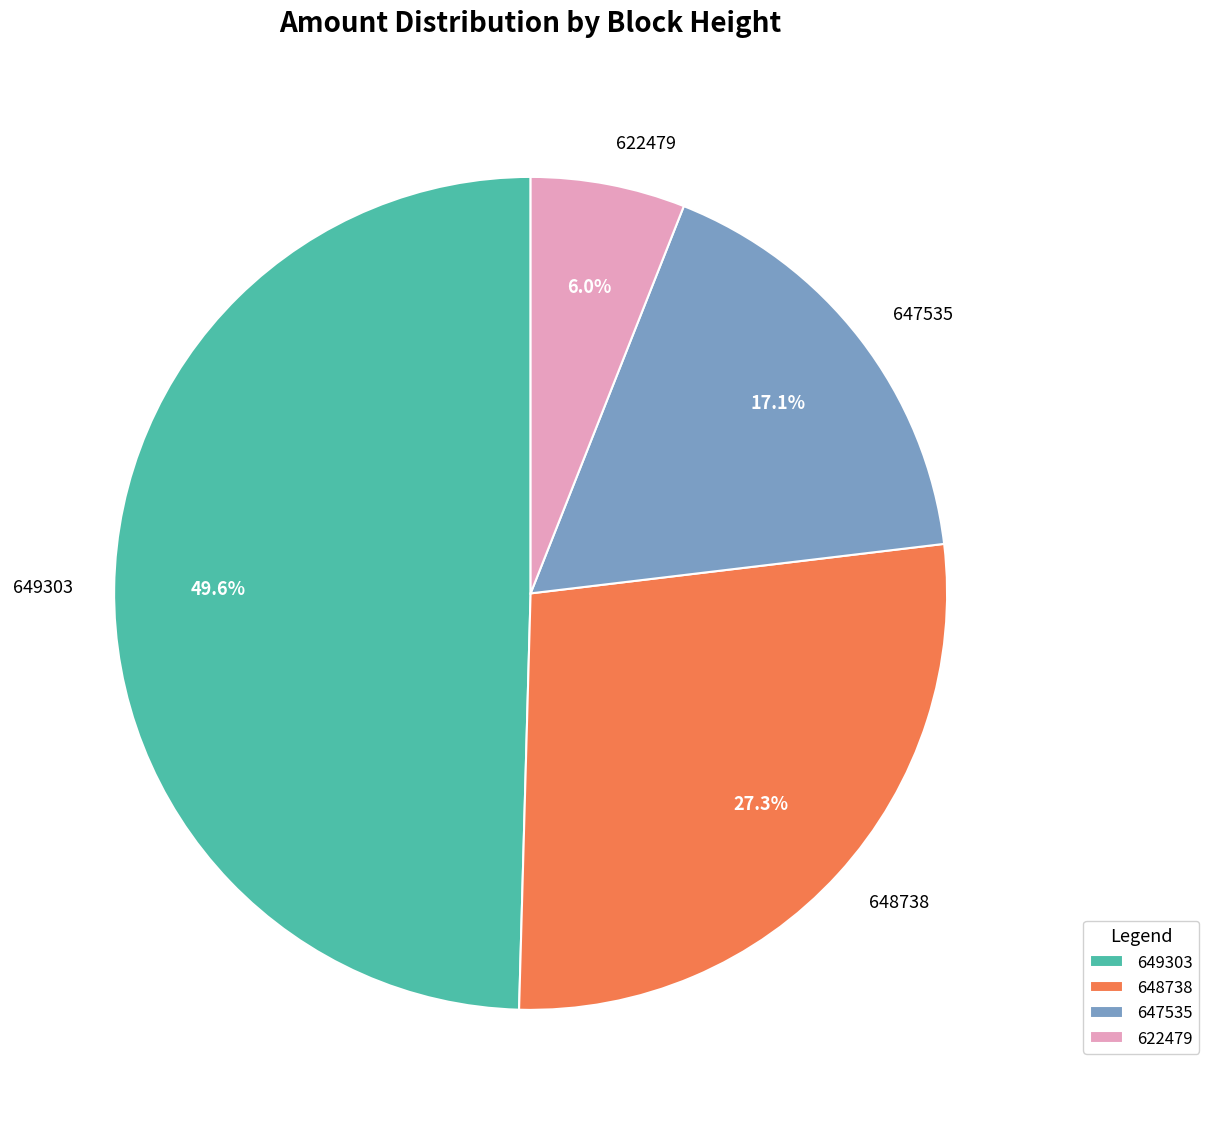

To the nearest percent, what is the combined percentage of 647535 and 648738?

44%